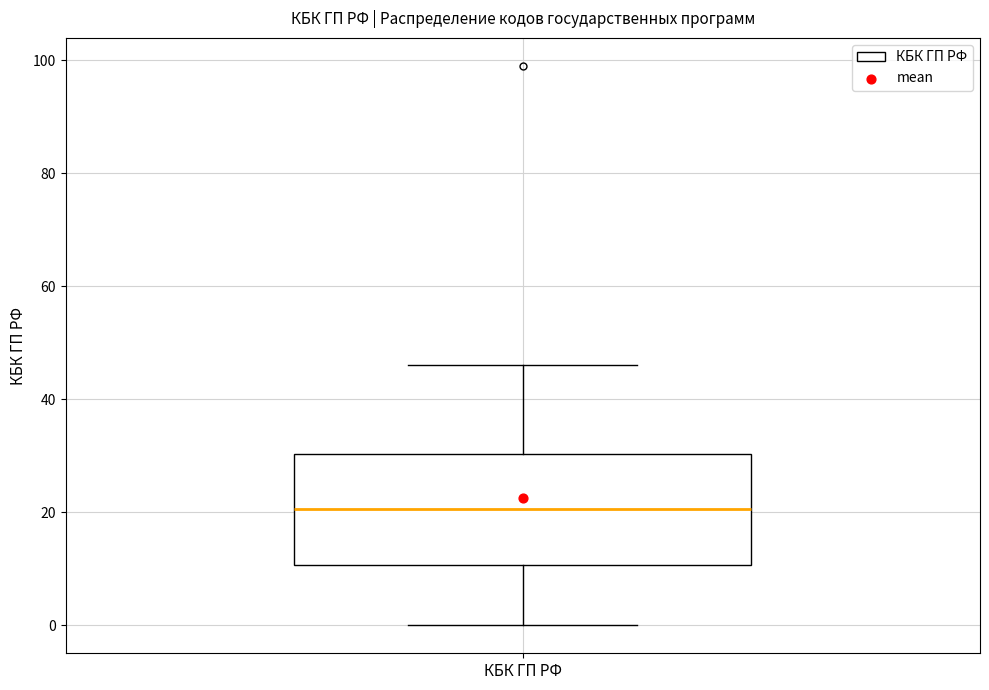

Transcribe this box plot: give where the median line is, the range the box spans, and where the two whiskers end, as read against the y-axis. The values are not printed on the chart, so give them approximately, as read against the axis.

median 20, box 10 to 30, whiskers 0 to 46